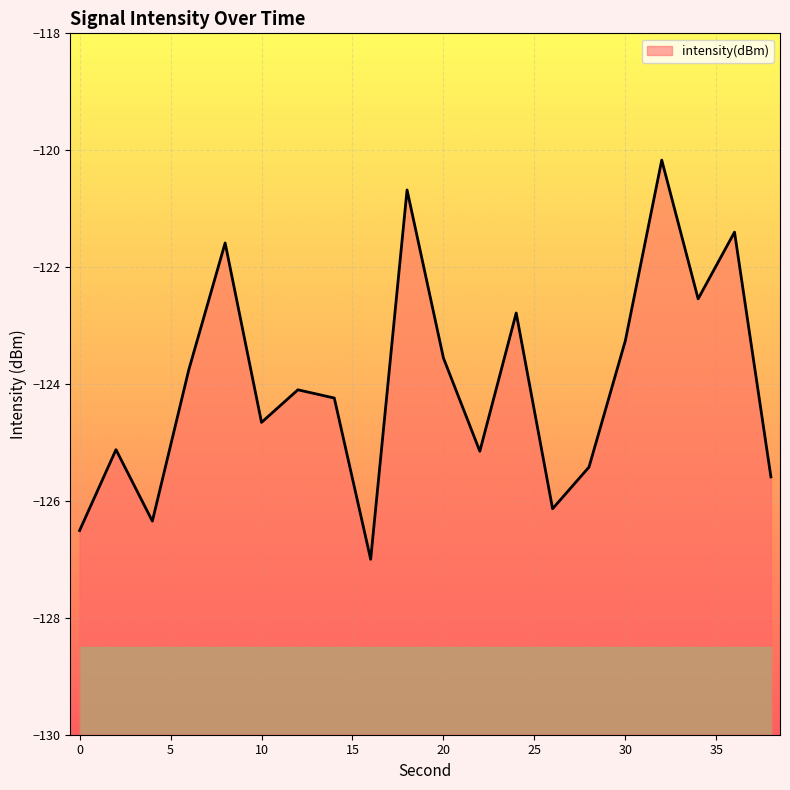

What is the minimum value shown in the chart?

-127.0